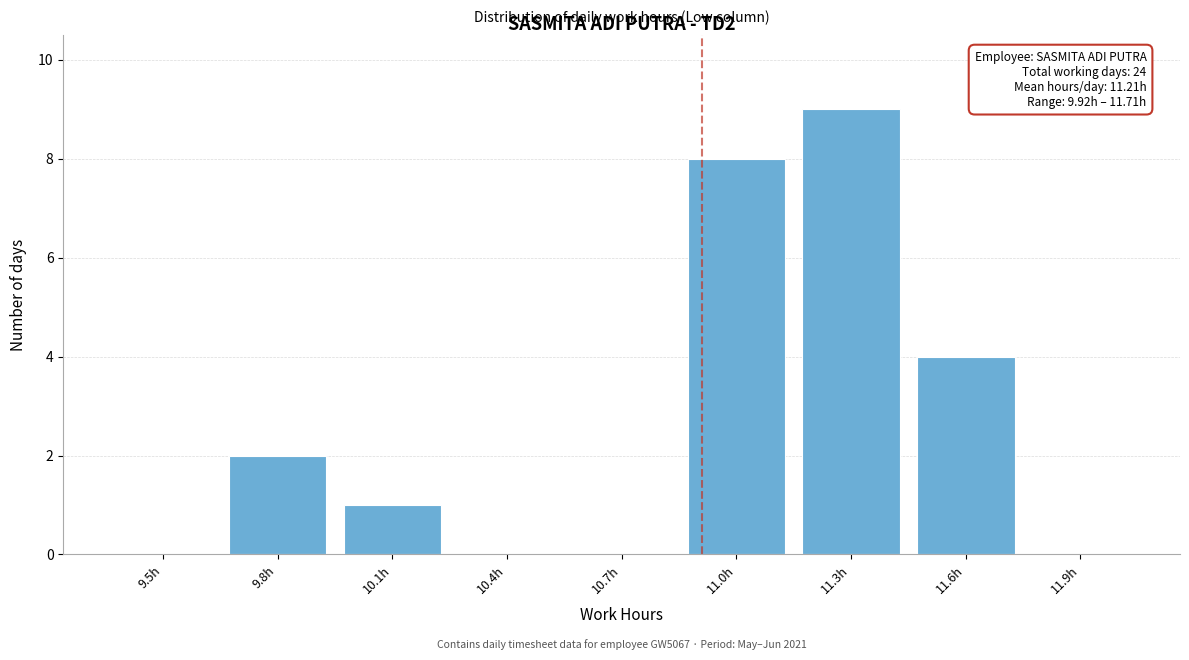

Reading right to left, extract all data points from this chart.

11.9h=0	11.6h=4	11.3h=9	11.0h=8	10.7h=0	10.4h=0	10.1h=1	9.8h=2	9.5h=0